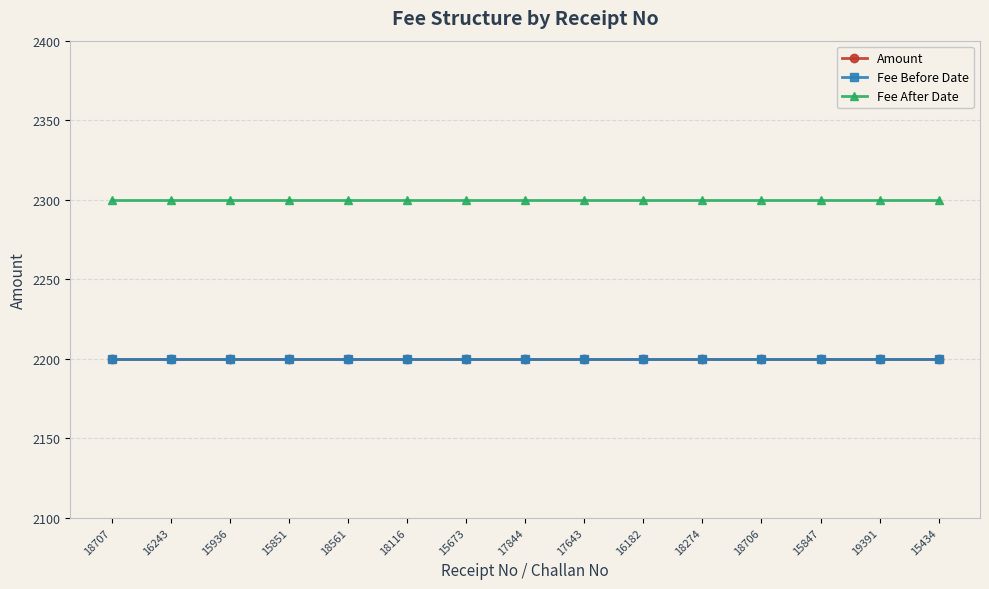

Rank the categories by Fee Before Date value from lowest to highest.

18707, 16243, 15936, 15851, 18561, 18116, 15673, 17844, 17643, 16182, 18274, 18706, 15847, 19391, 15434